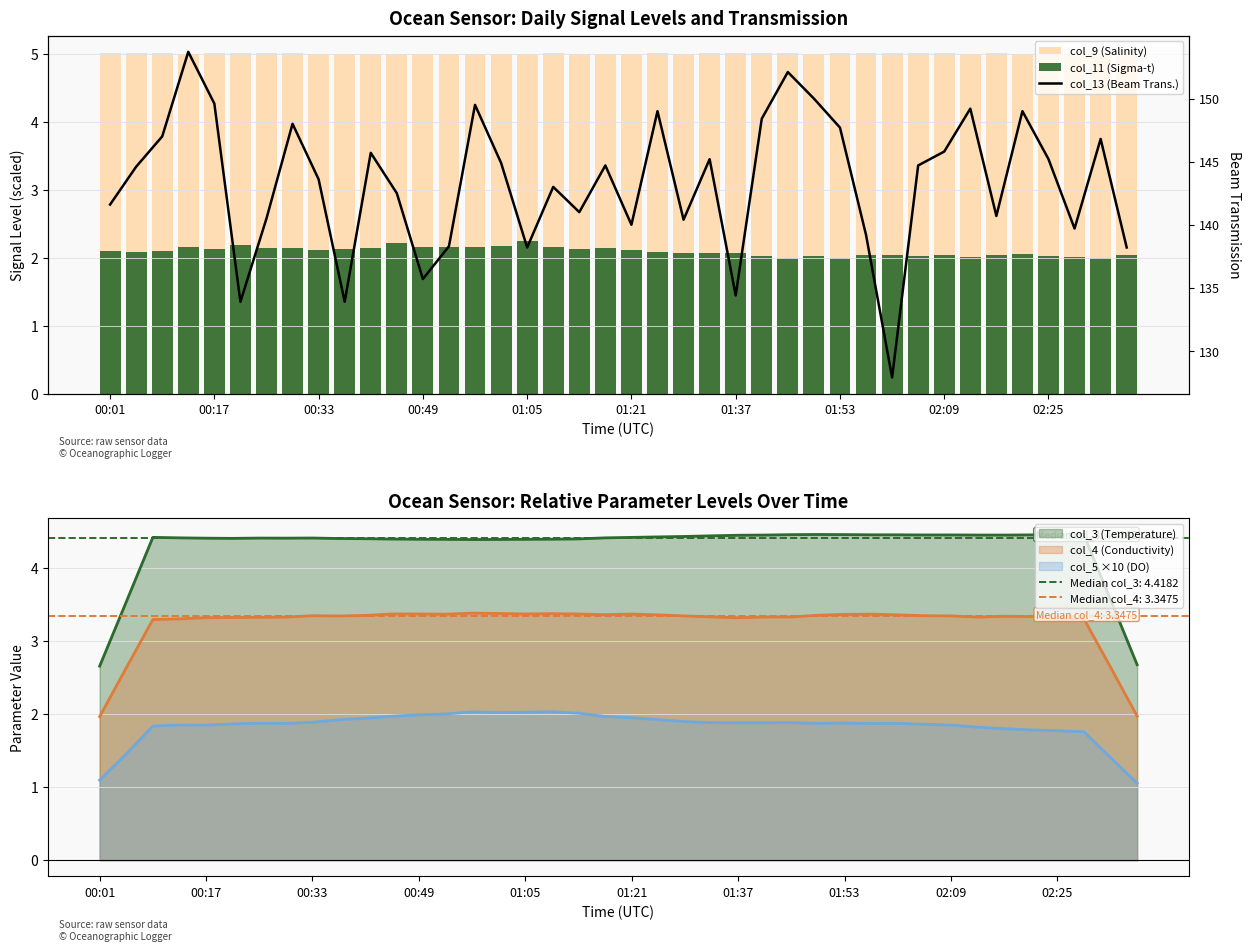

The value of col_9 (Salinity) at 34 is 2.0. True or false?

False